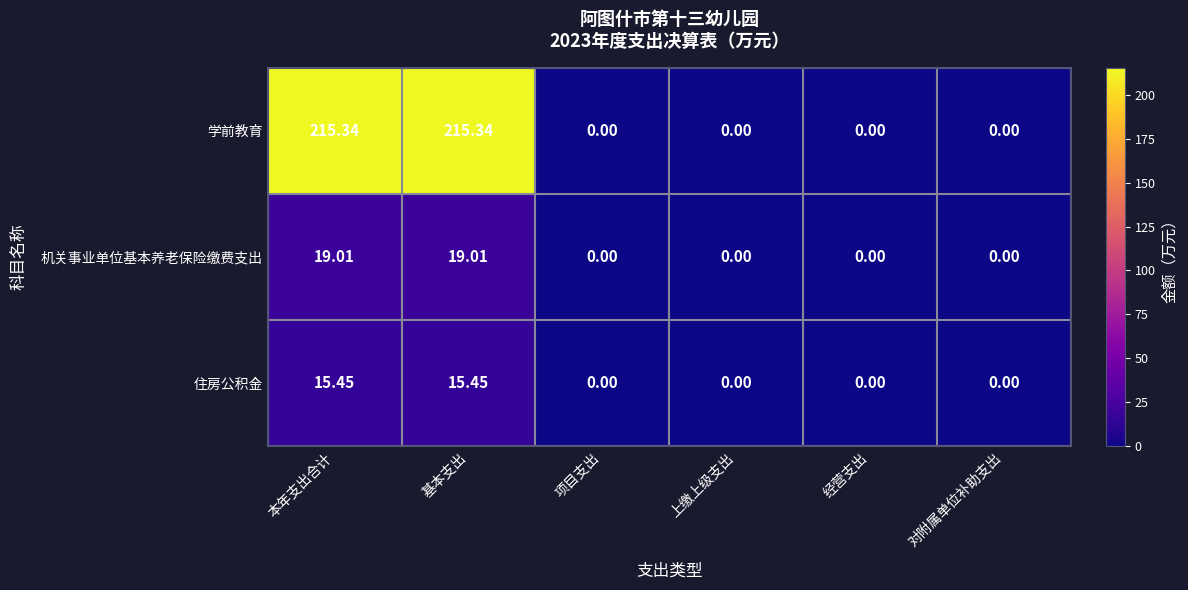

At 本年支出合计, list the series in order from largest to smallest.

学前教育, 机关事业单位基本养老保险缴费支出, 住房公积金